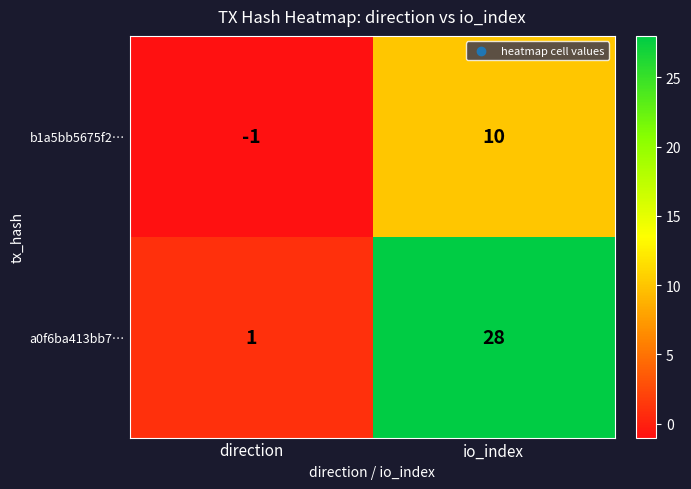

What is the sum of all b1a5bb5675f2… values?

9